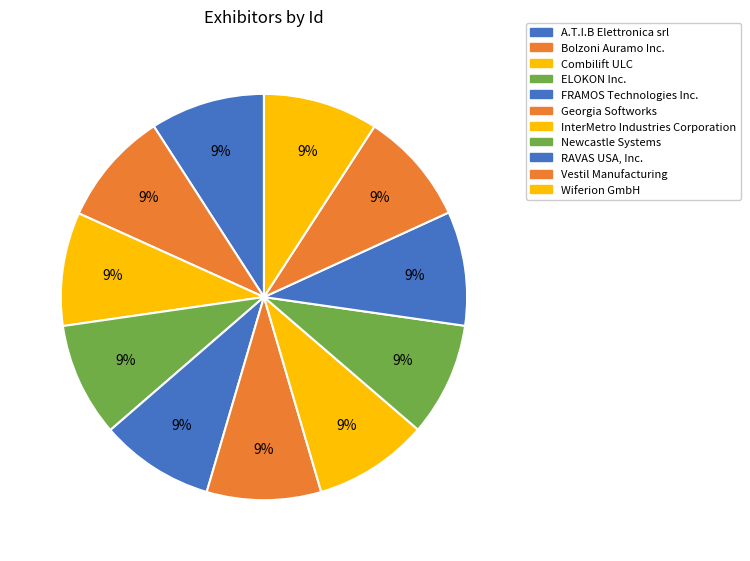

Do FRAMOS Technologies Inc. and InterMetro Industries Corporation together represent more than half of the pie?

No